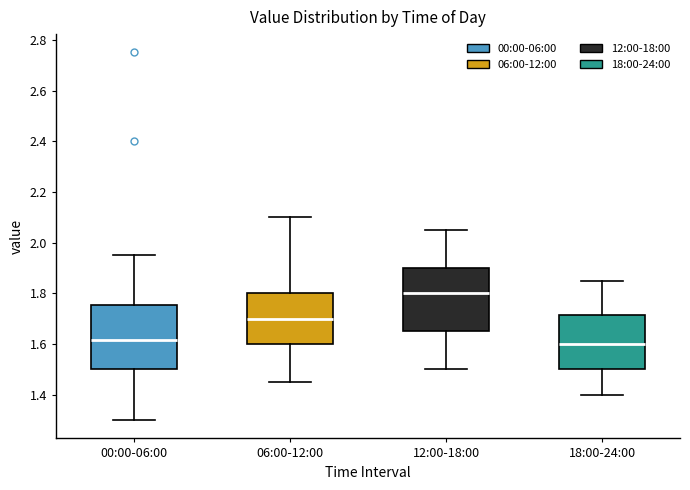

Where is the lower edge of the box for 06:00-12:00 on the y-axis? The values are not printed on the chart, so give them approximately, as read against the axis.

1.60